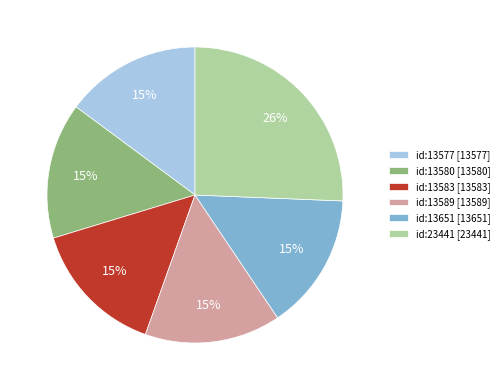

Is there any slice that represents more than half of the pie?

No